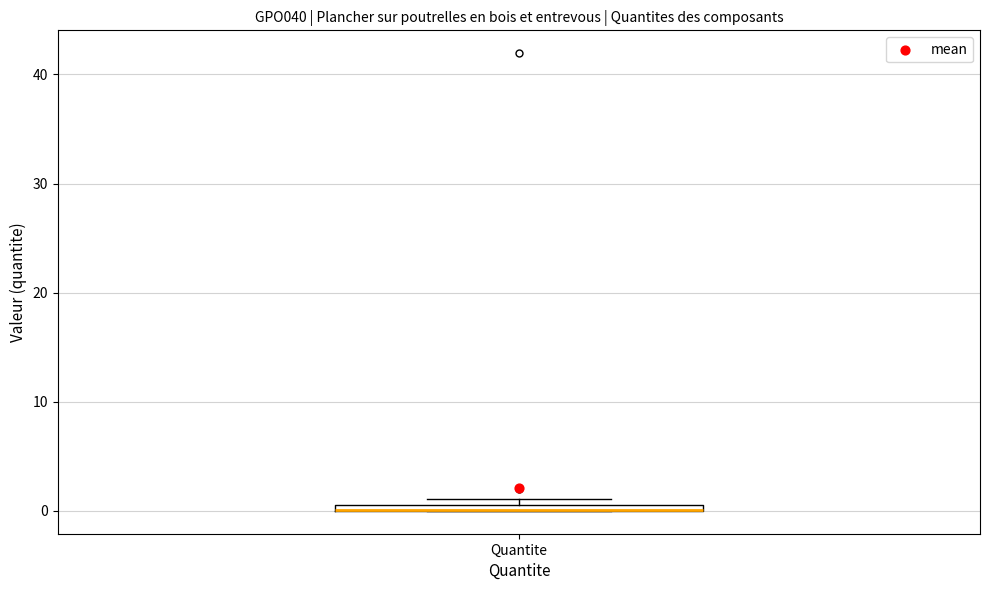

Where is the upper edge of the box for Quantite on the y-axis? The values are not printed on the chart, so give them approximately, as read against the axis.

1